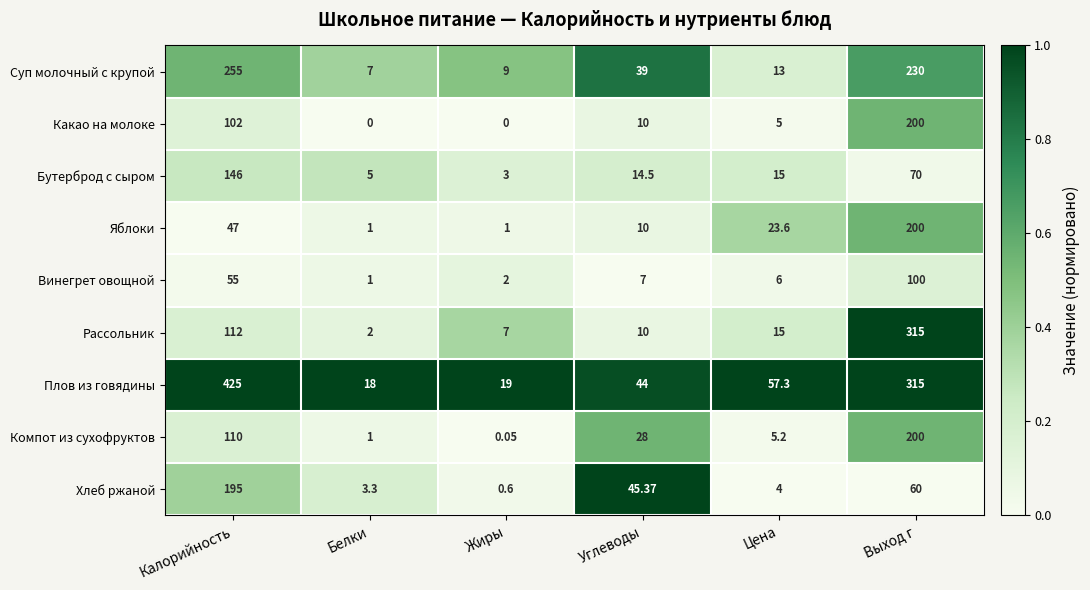

Where is Компот из сухофруктов nearest to the value 100?

Калорийность